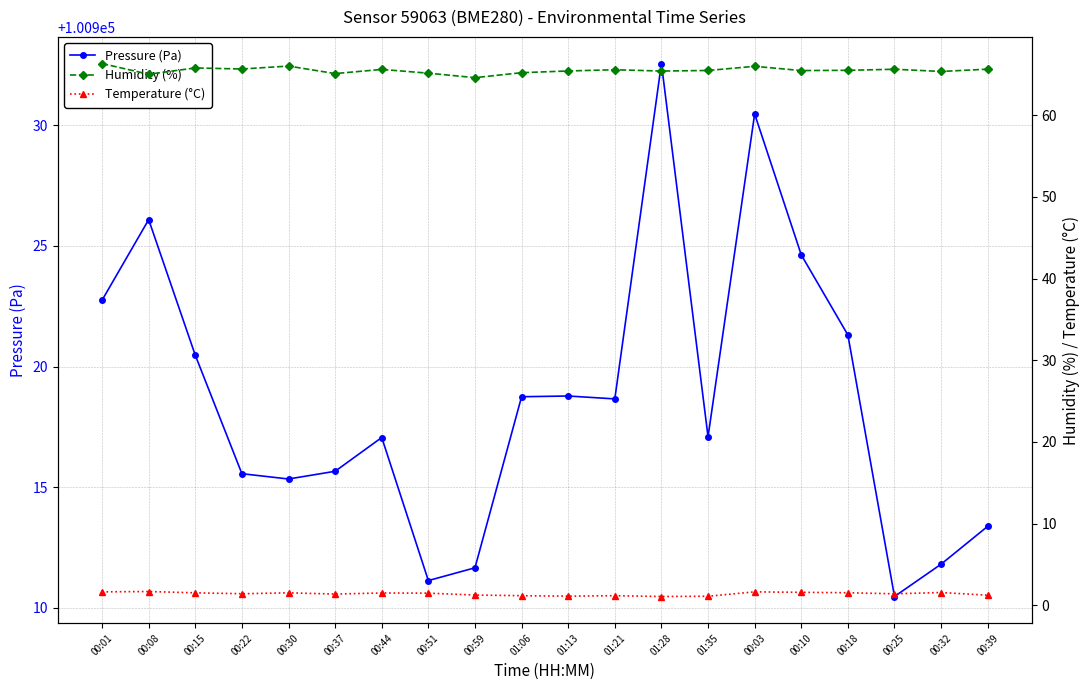

What is the difference between the highest and lowest values at 00:08?

100924.4